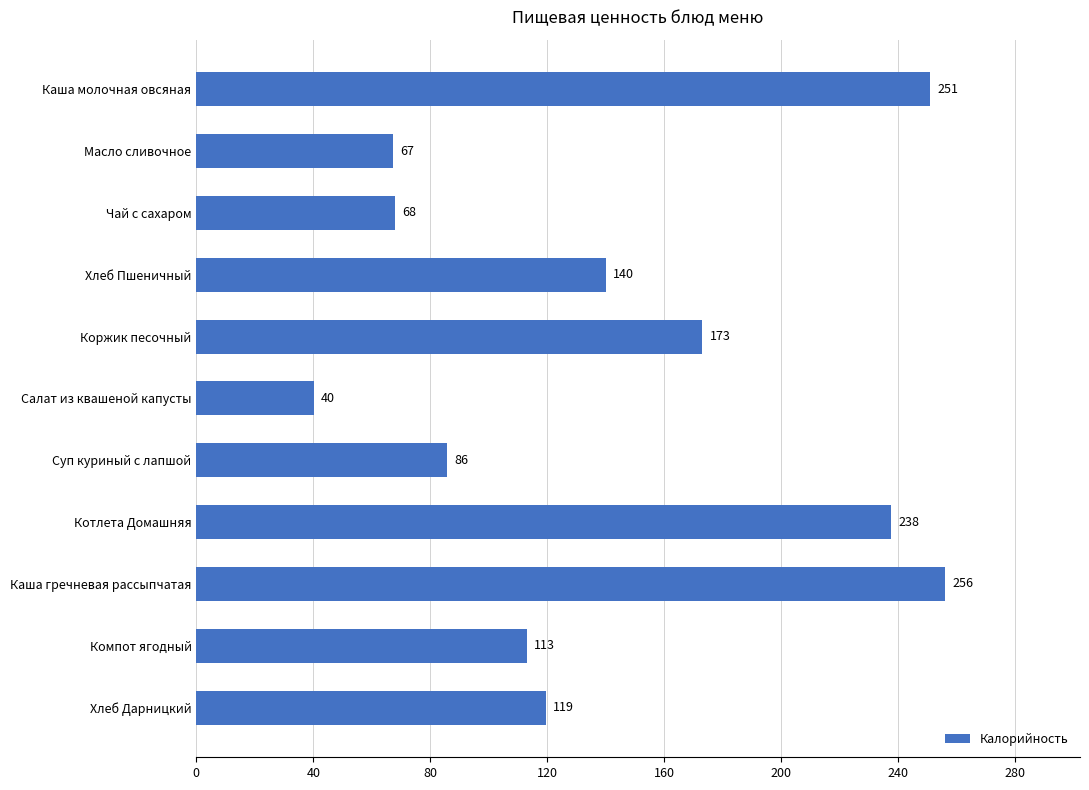

The chart shows a value of 113.0 at Компот ягодный. True or false?

True